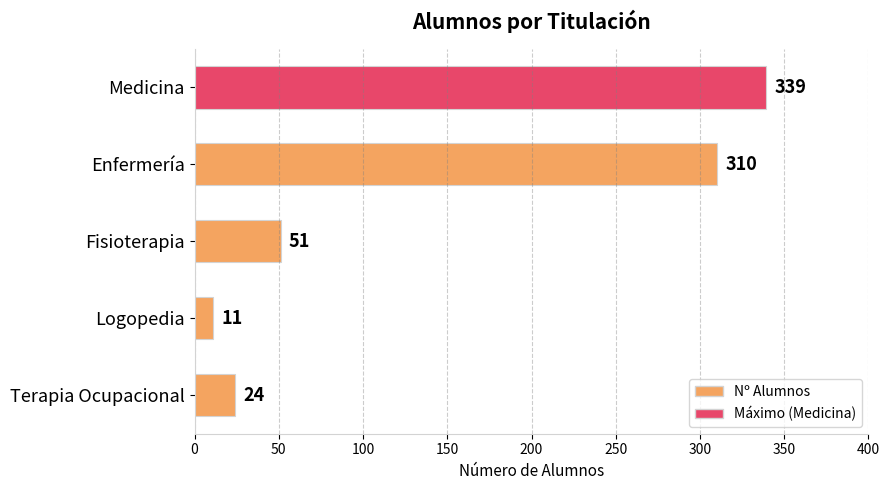

At which label is the value closest to 175?

Fisioterapia